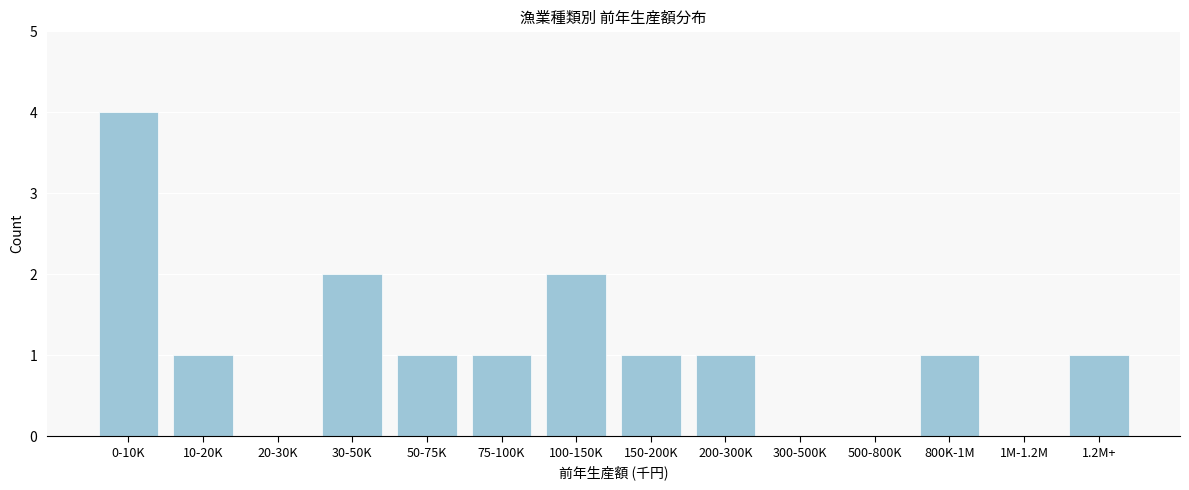

Reading left to right, extract all data points from this chart.

0-10K=4	10-20K=1	20-30K=0	30-50K=2	50-75K=1	75-100K=1	100-150K=2	150-200K=1	200-300K=1	300-500K=0	500-800K=0	800K-1M=1	1M-1.2M=0	1.2M+=1